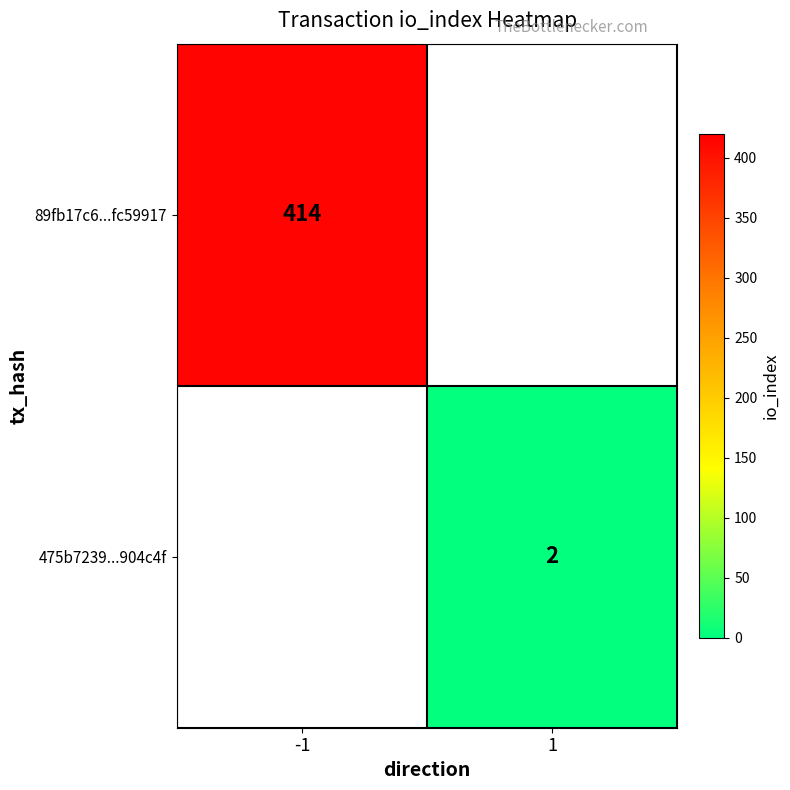

Is the value of 89fb17c6...fc59917 at -1 greater than the value of 475b7239...904c4f at 1?

Yes